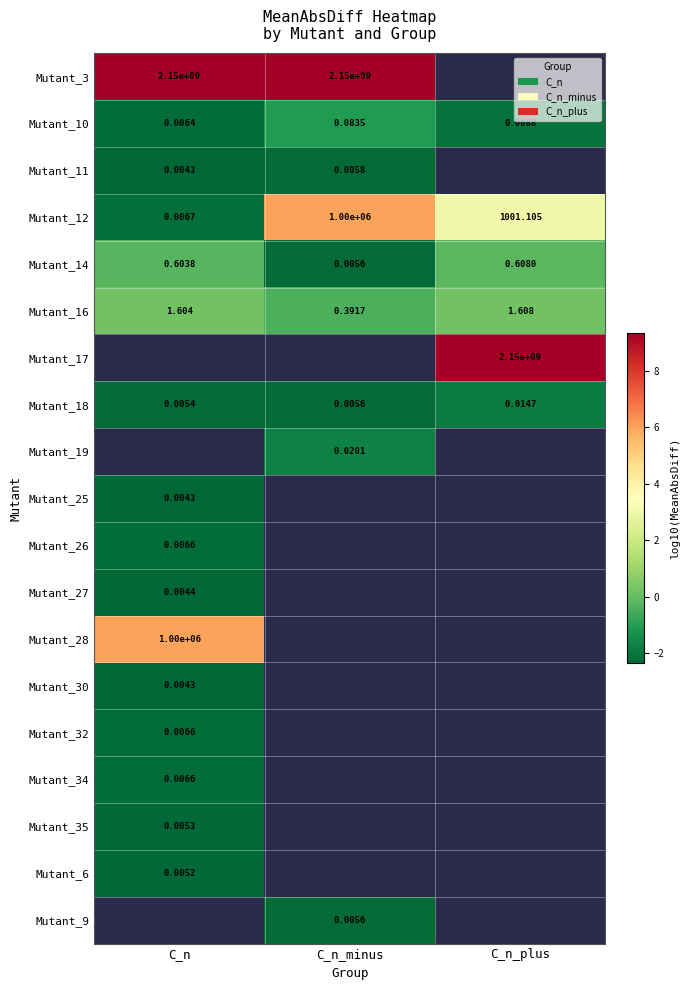

At which label does Mutant_10 reach its peak?

C_n_minus